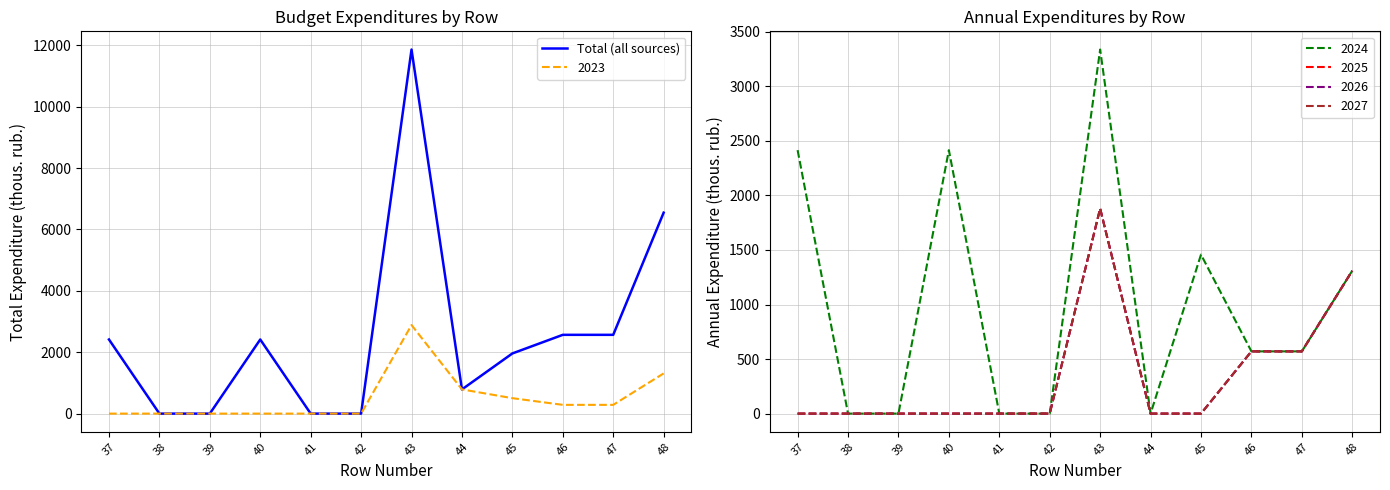

List the labels in order of value, smallest first.

38, 39, 41, 42, 44, 45, 37, 40, 46, 47, 48, 43